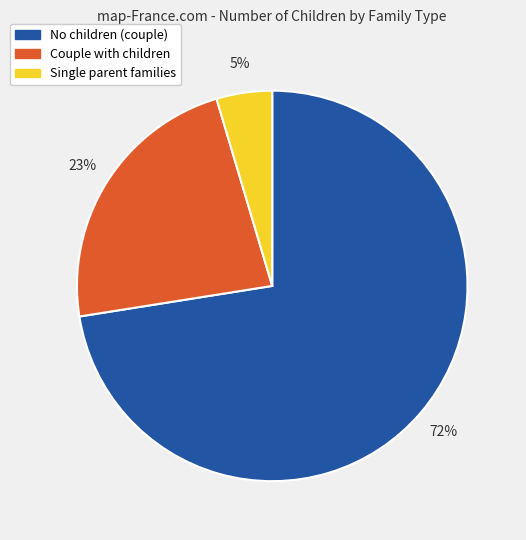

Is there any slice that represents more than half of the pie?

Yes